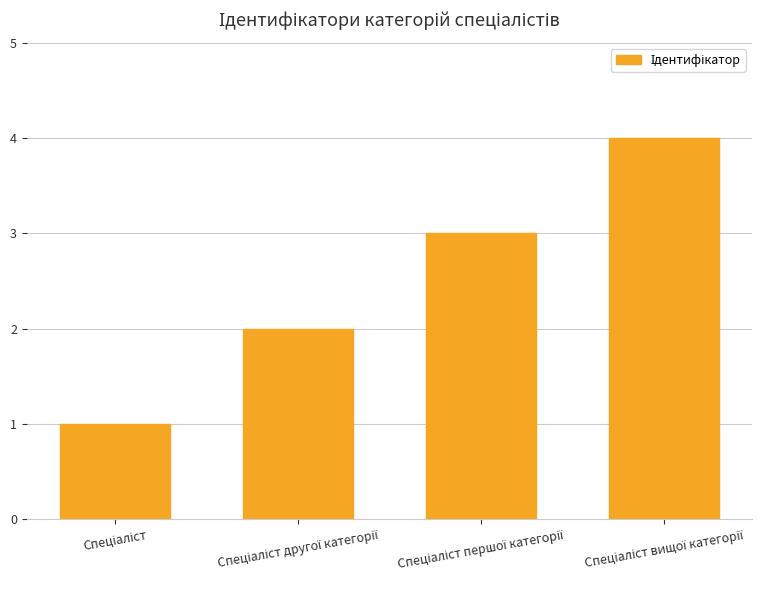

What is the greatest value displayed?

4